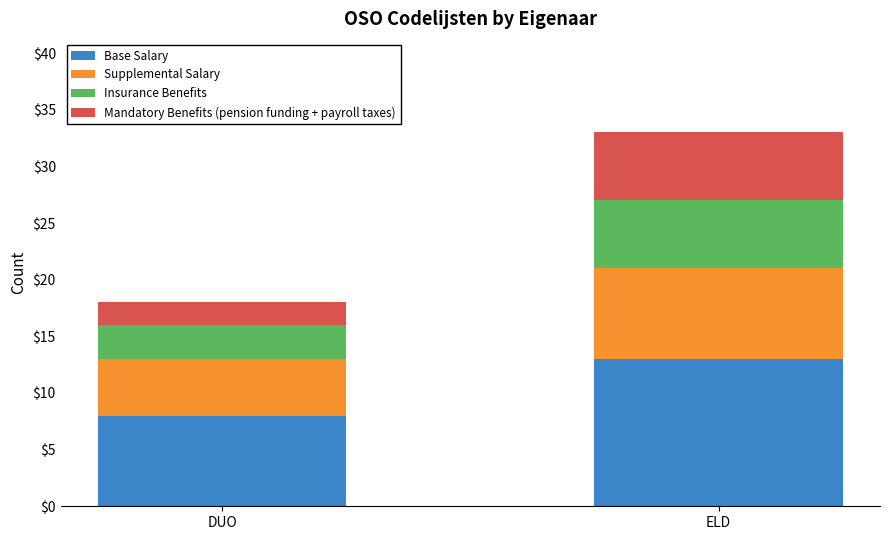

What is the maximum value for Base Salary?

13